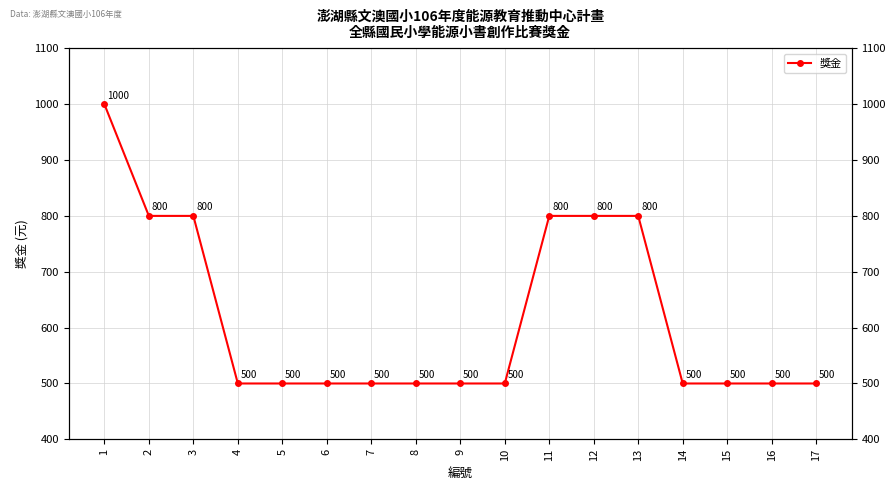

The chart shows a value of 800 at 3. True or false?

True